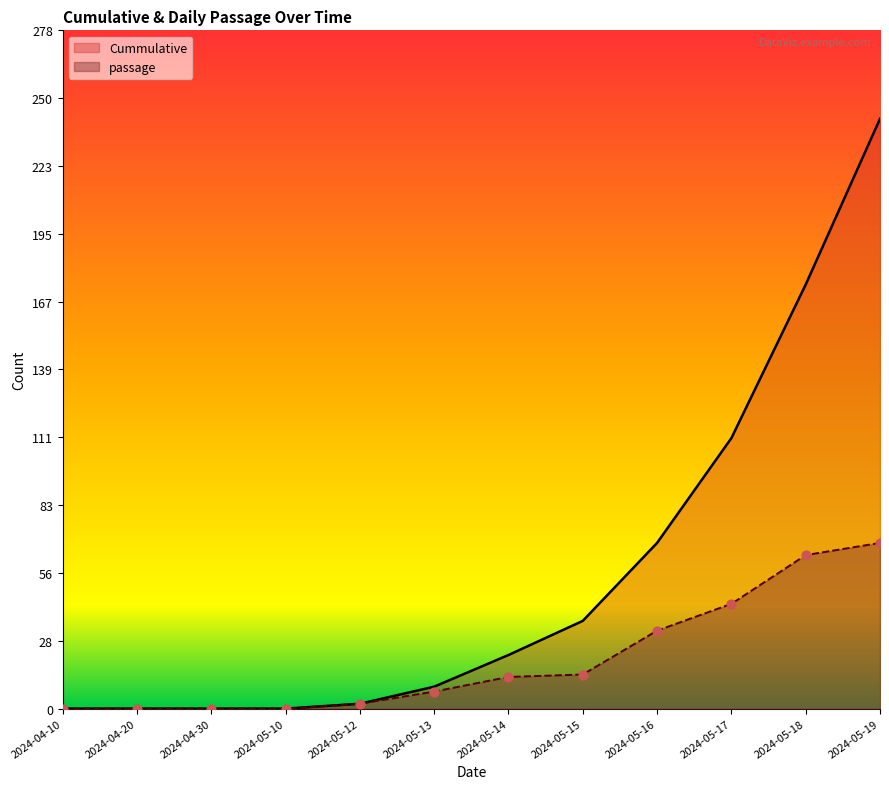

Which series has the widest spread of Y values?

Cummulative